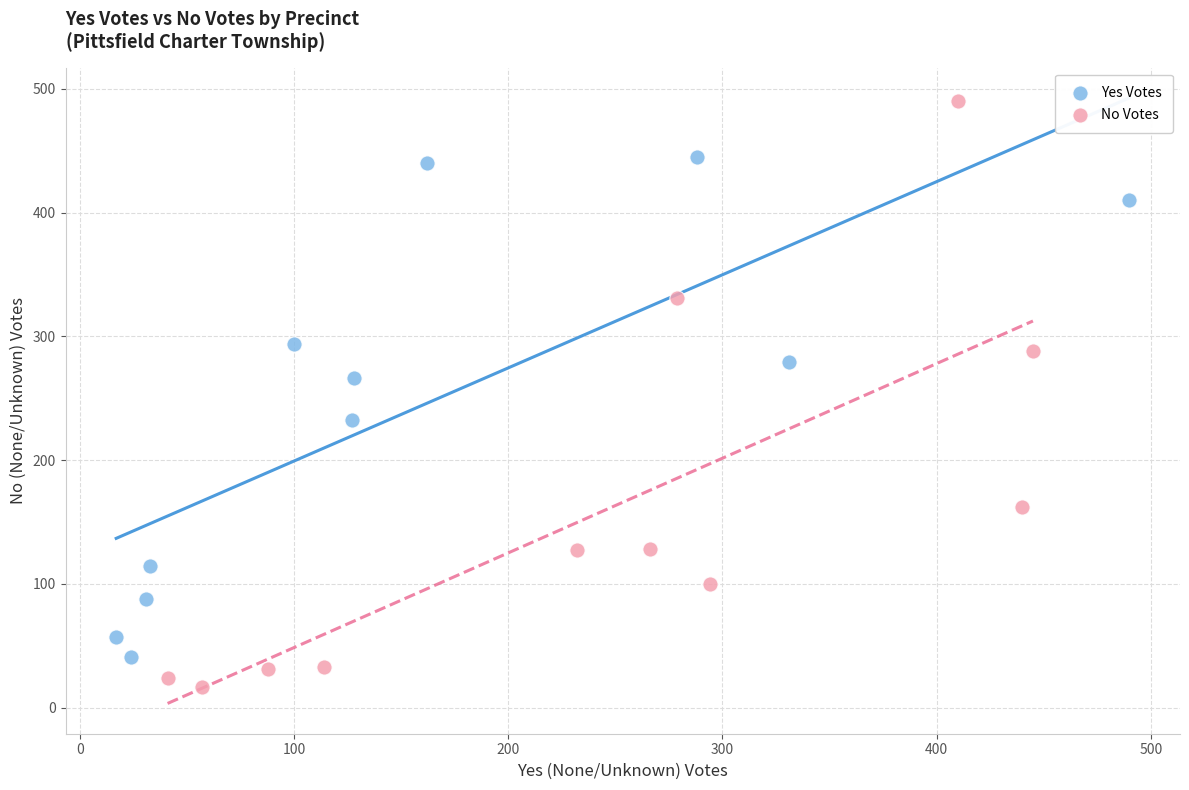

Which series contains the lowest Y value?

No Votes